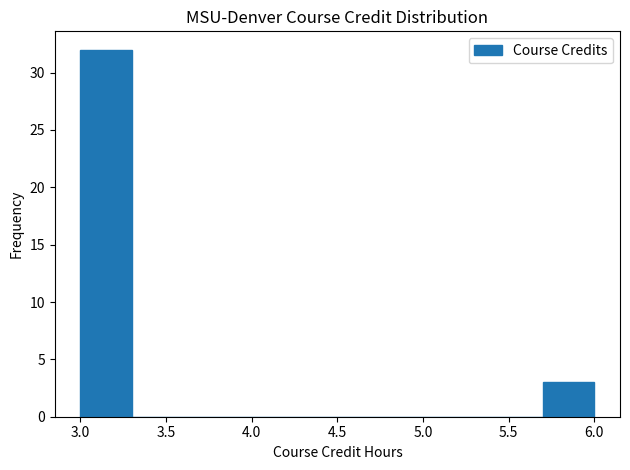

How tall is the bar that spans 3.0 to 3.3 on the x-axis? The values are not printed on the chart, so give them approximately, as read against the axis.

32